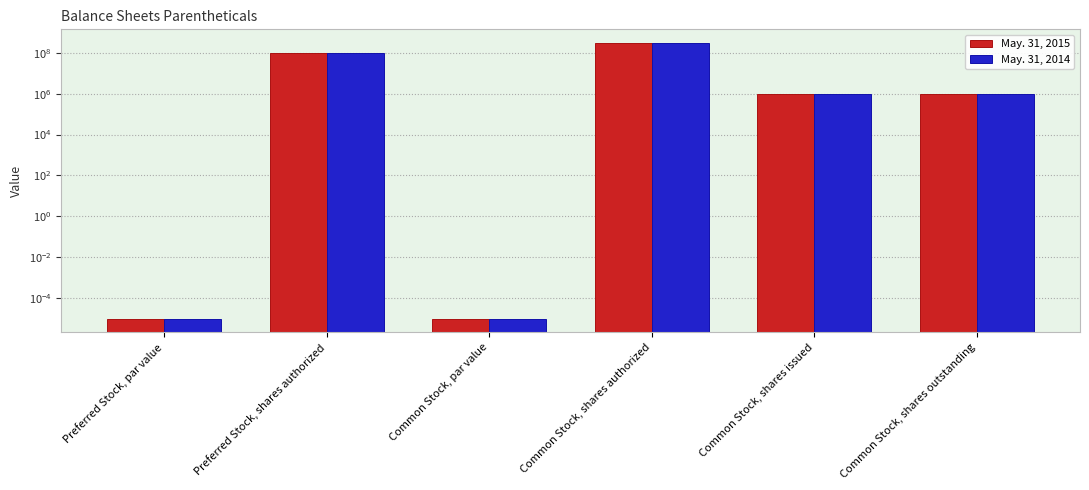

What is the label of the 5th bar from the right?

Preferred Stock, shares authorized